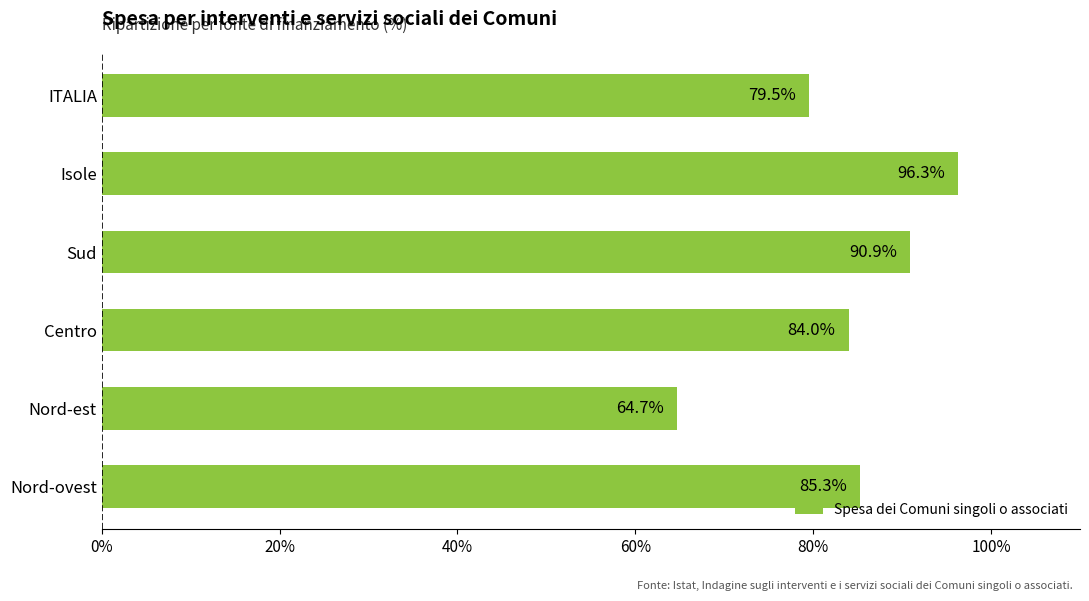

Which category has the highest value across all series?

Isole